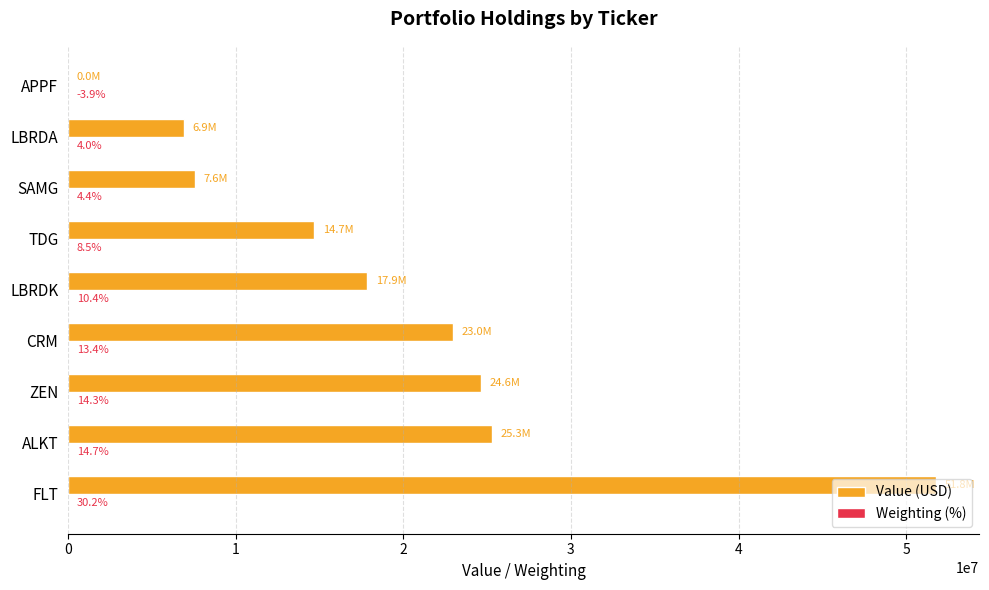

Which category has the highest value in the Value (USD) series?

FLT